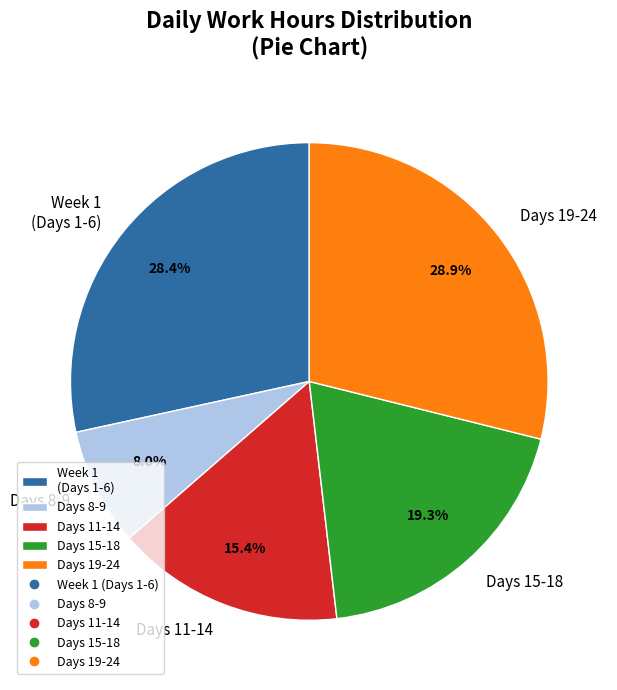

Is Days 15-18 the majority of the pie?

No